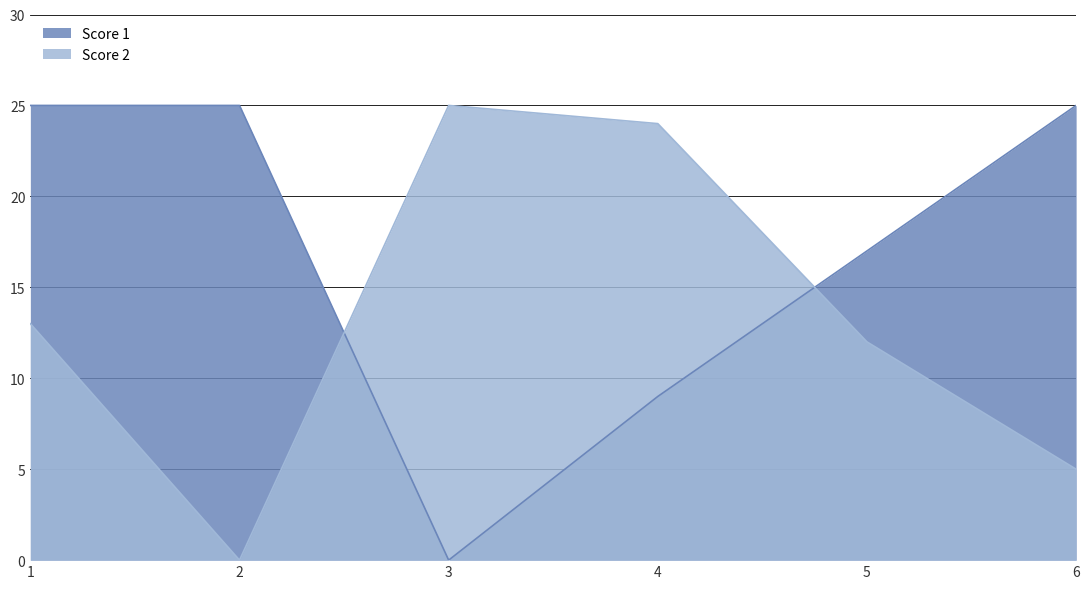

What is the difference between the second highest and minimum values in the Score 2 series?

24